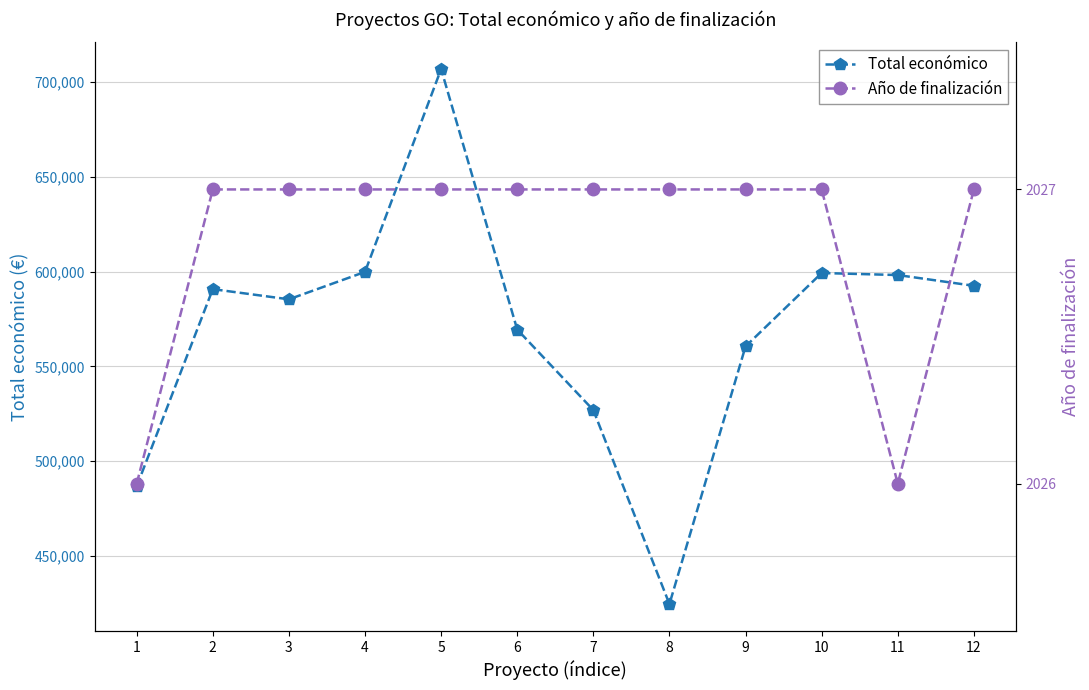

What is the average value of the Total económico series?

570063